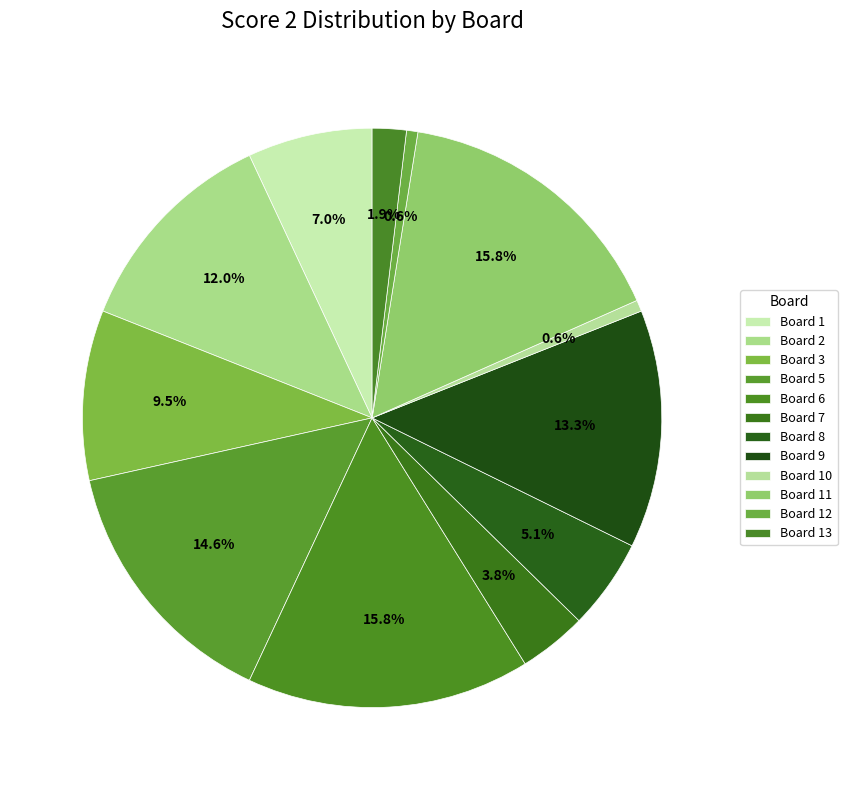

Is the sum of Board 3 and Board 1 greater than half?

No